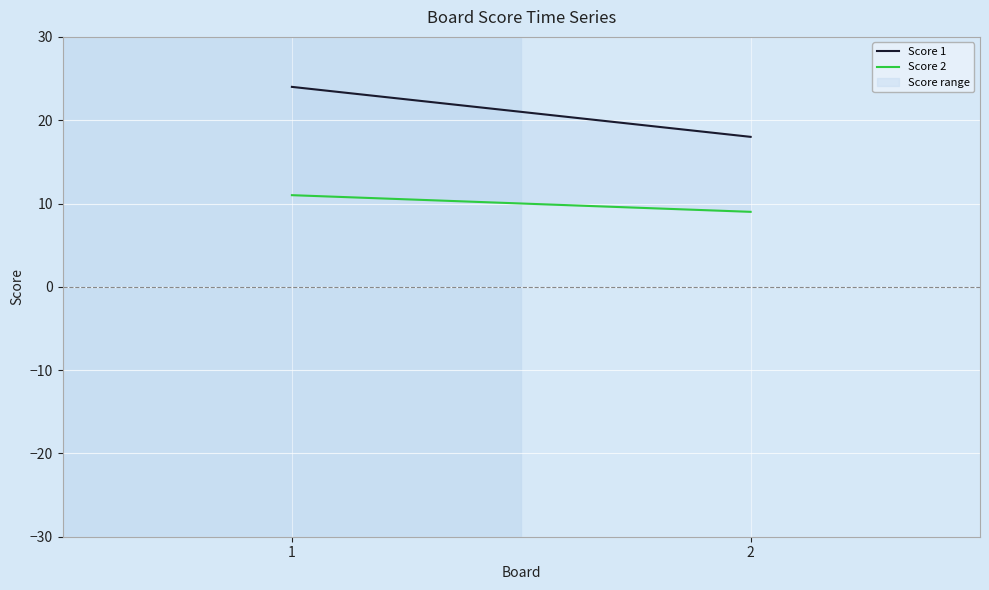

Is the value of Score 1 at 1 greater than the value of Score 2 at 1?

Yes